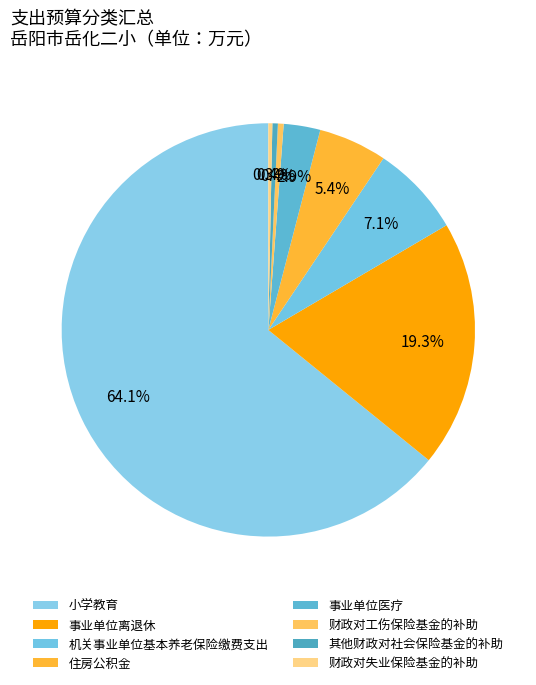

Which slice is the largest?

小学教育